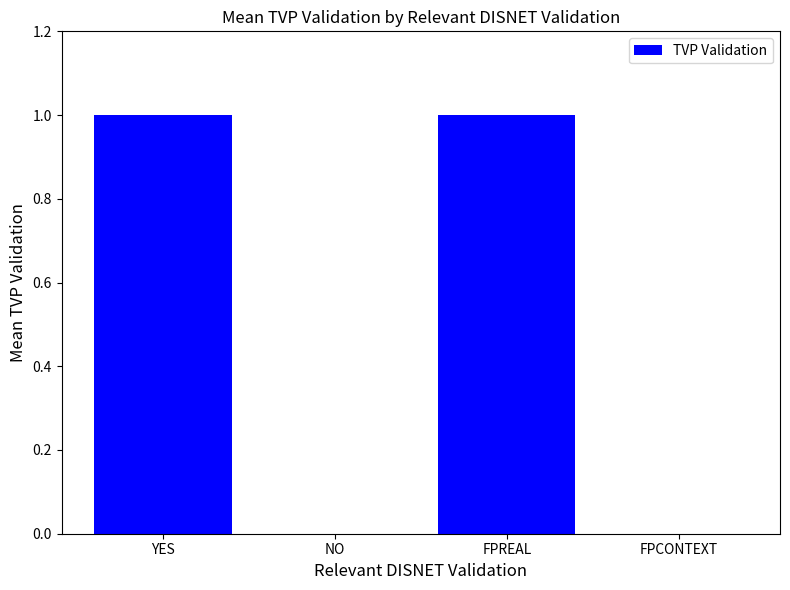

Reading left to right, list all the values displayed in this chart.

1	0	1	0